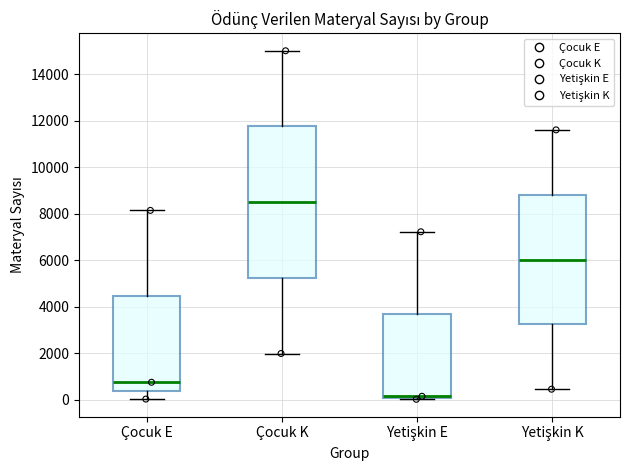

Reading left to right, read every box against the y-axis: the position of its median line, the range the box covers, and the ends of its whiskers. The values are not printed on the chart, so give them approximately, as read against the axis.

Çocuk E: median 800, box 400 to 4400, whiskers 0 to 8200
Çocuk K: median 8400, box 5200 to 11800, whiskers 2000 to 15000
Yetişkin E: median 200 (drawn on the box's lower edge), box 0 to 3600, whiskers 0 (just below the box's lower edge) to 7200
Yetişkin K: median 6000, box 3200 to 8800, whiskers 400 to 11600